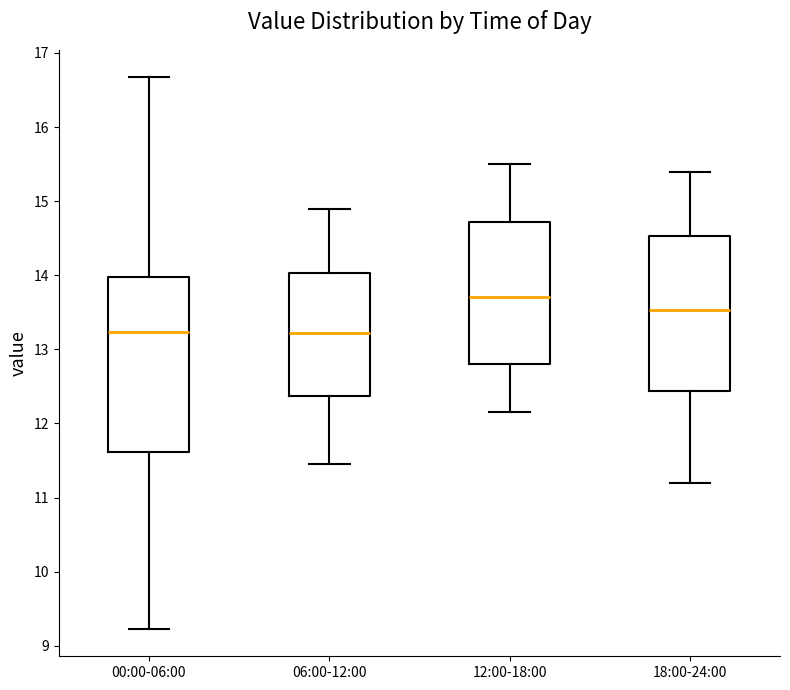

Which box has the highest median line?

12:00-18:00